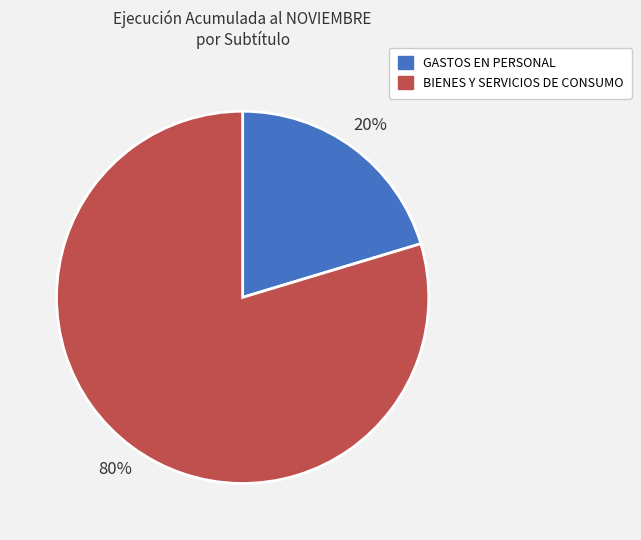

Which has a higher value, BIENES Y SERVICIOS DE CONSUMO or GASTOS EN PERSONAL?

BIENES Y SERVICIOS DE CONSUMO